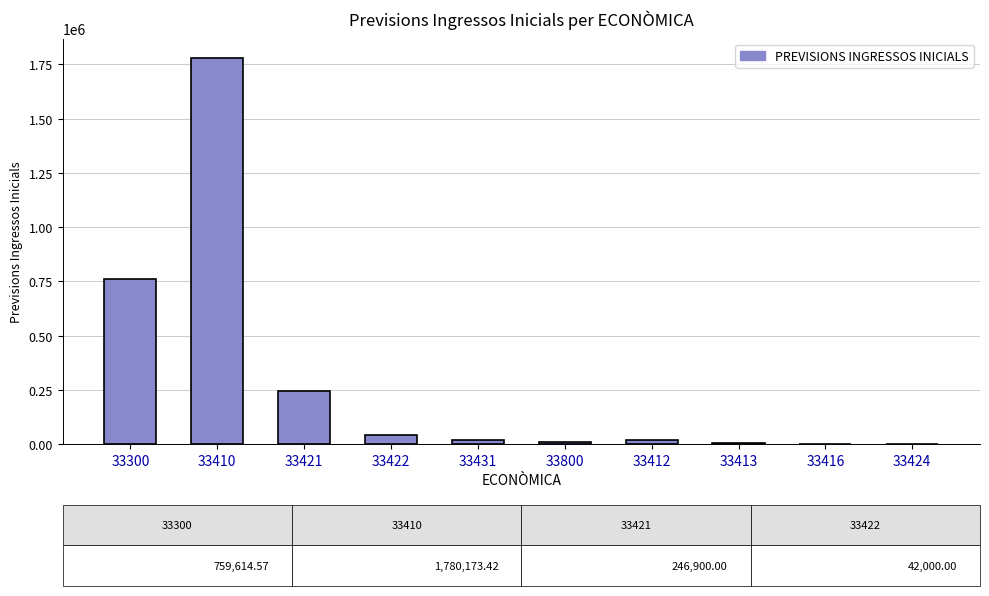

How many categories are shown in the chart?

10